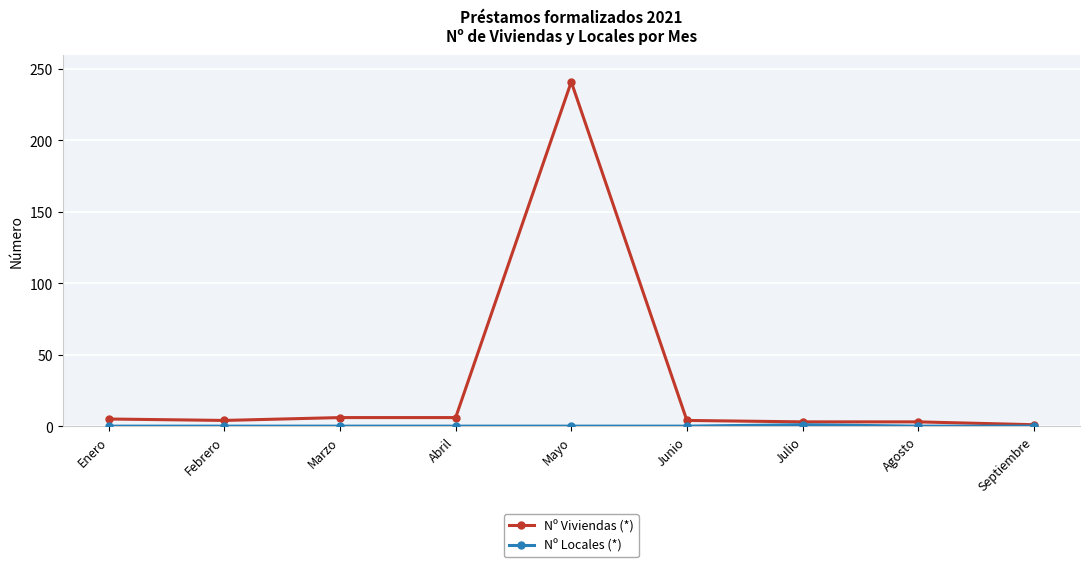

True or false: Nº Viviendas (*) has more than 0 points higher than both neighbors.

True